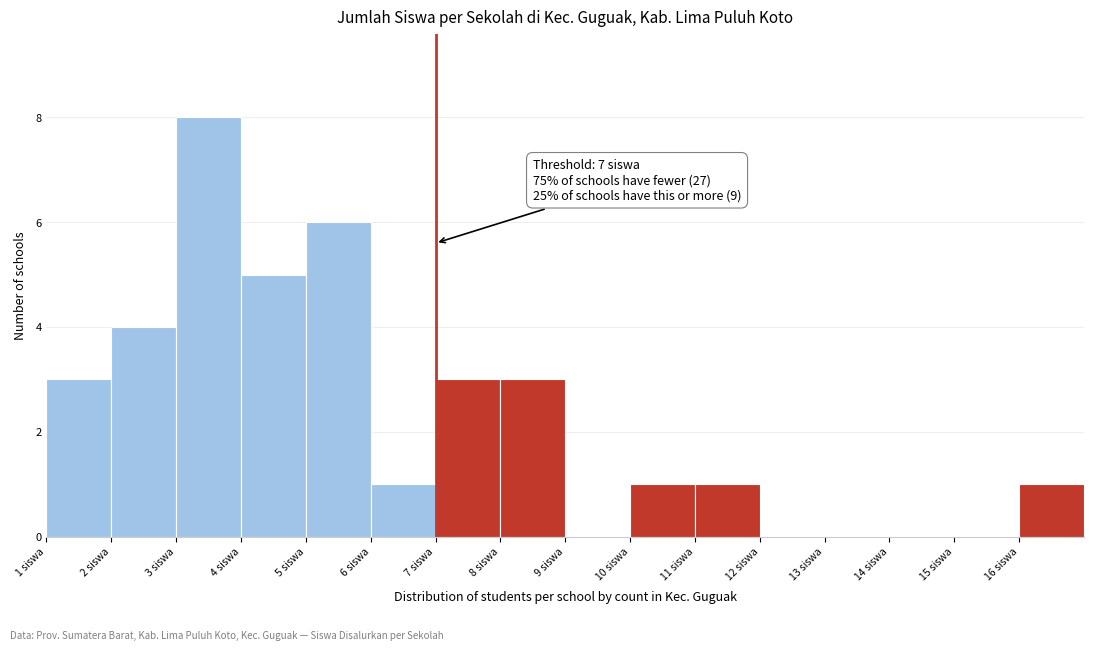

Which range on the x-axis has the tallest bar?

3 to 4